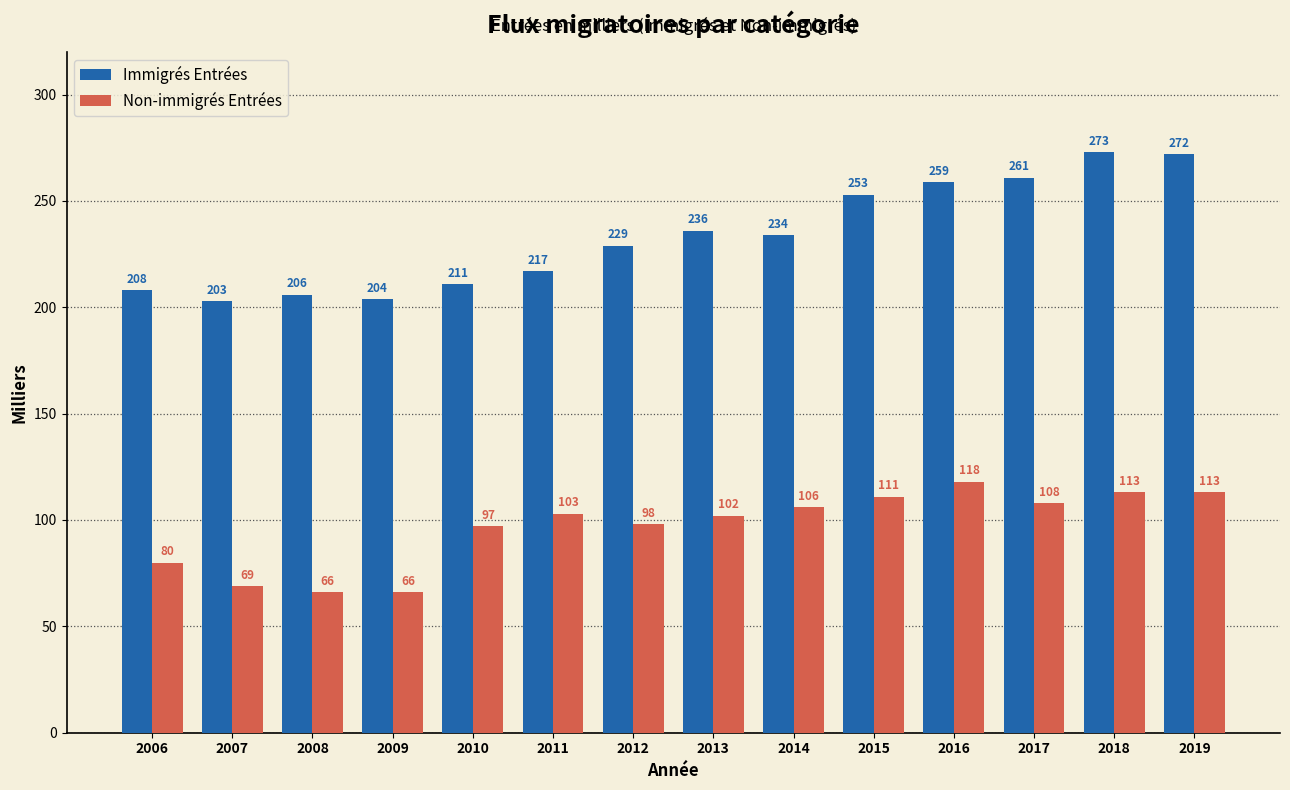

Reading left to right, transcribe all the data shown in this chart.

Immigrés Entrées: 208	203	206	204	211	217	229	236	234	253	259	261	273	272
Non-immigrés Entrées: 80	69	66	66	97	103	98	102	106	111	118	108	113	113